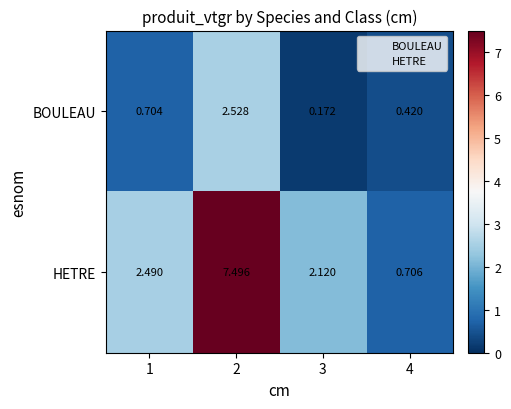

At which category does the chart reach its minimum across all series?

3